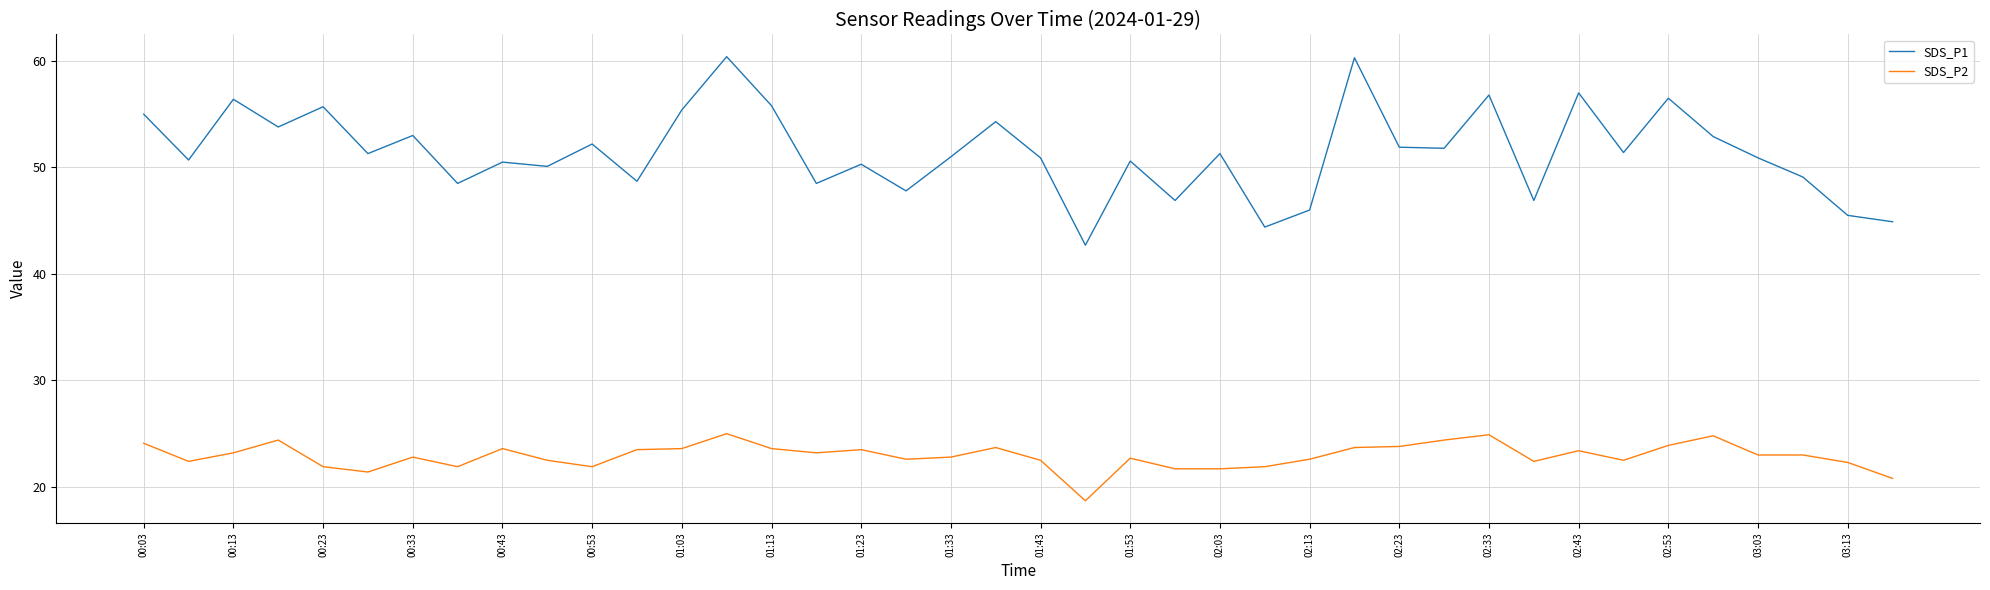

Which series has the largest total across all categories?

SDS_P1